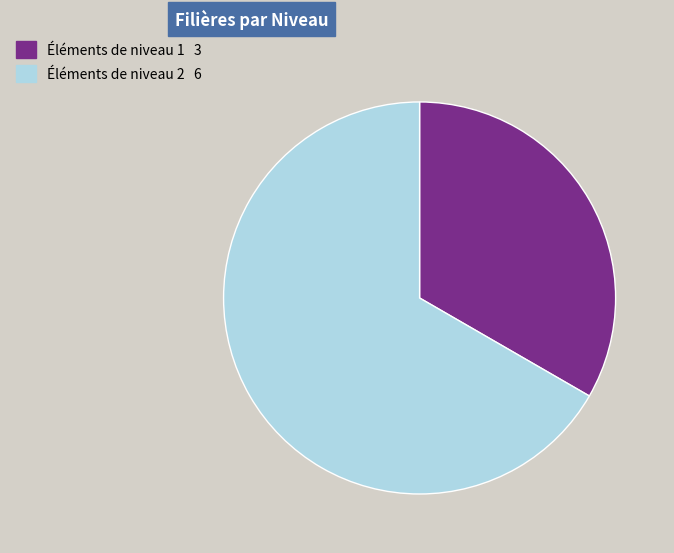

What is the majority slice?

Éléments de niveau 2 6